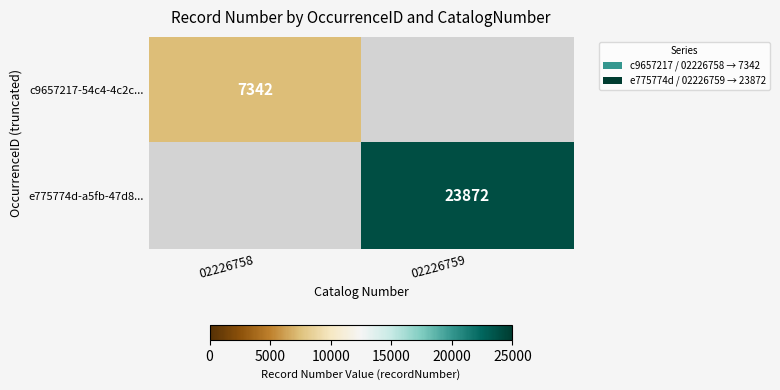

True or false: e775774d-a5fb-47d8... has a value of 23872 at 02226759.

True